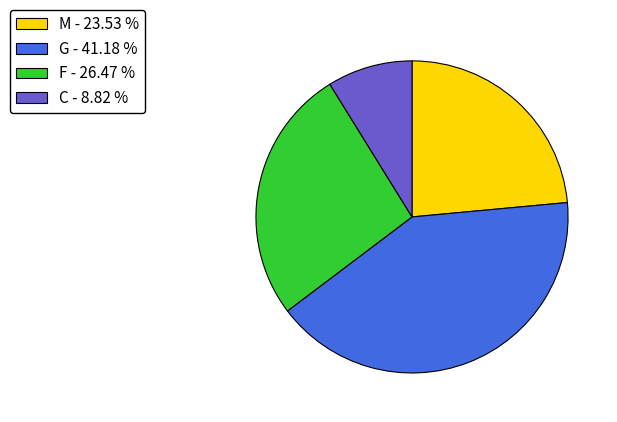

What is the ratio of the value at F - 26.47 % to the value at G - 41.18 %?

0.6